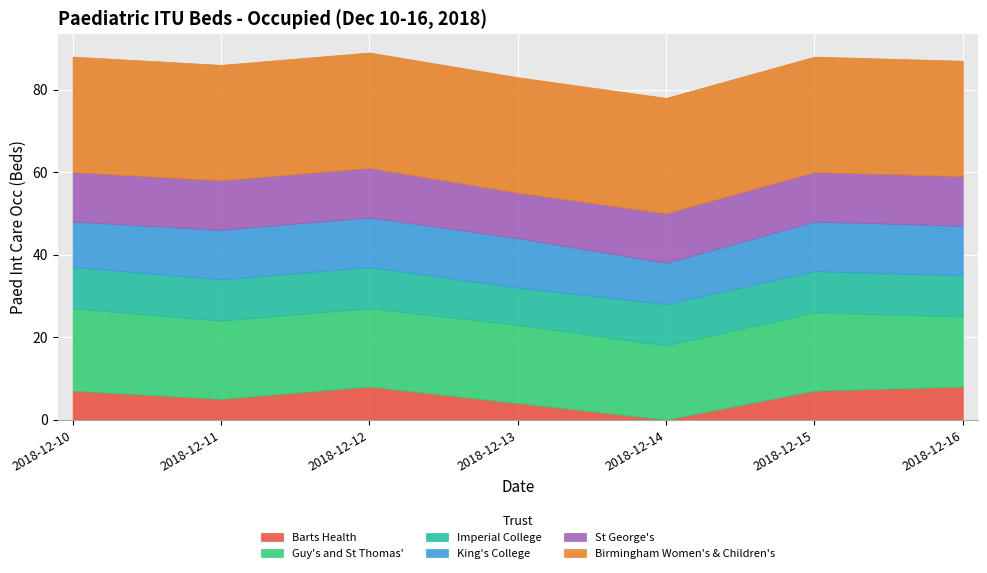

What is the total value across all series at 2018-12-16?

87